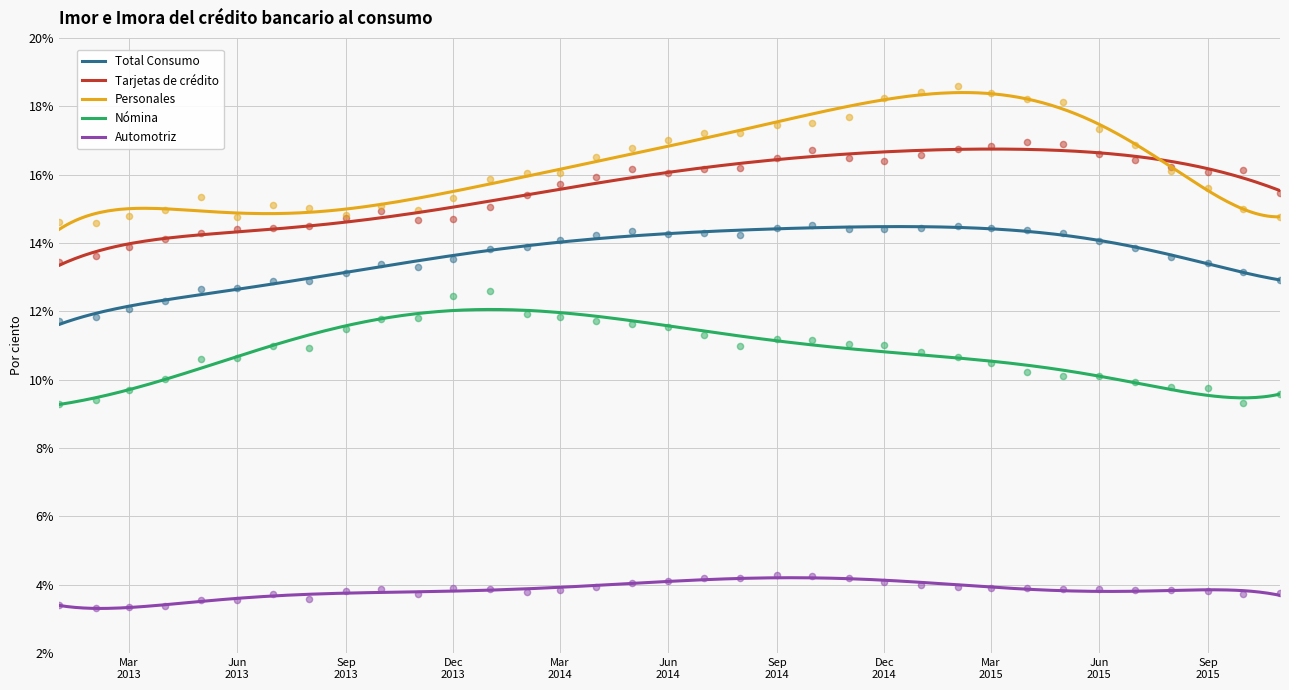

Which series contains the lowest Y value?

Automotriz